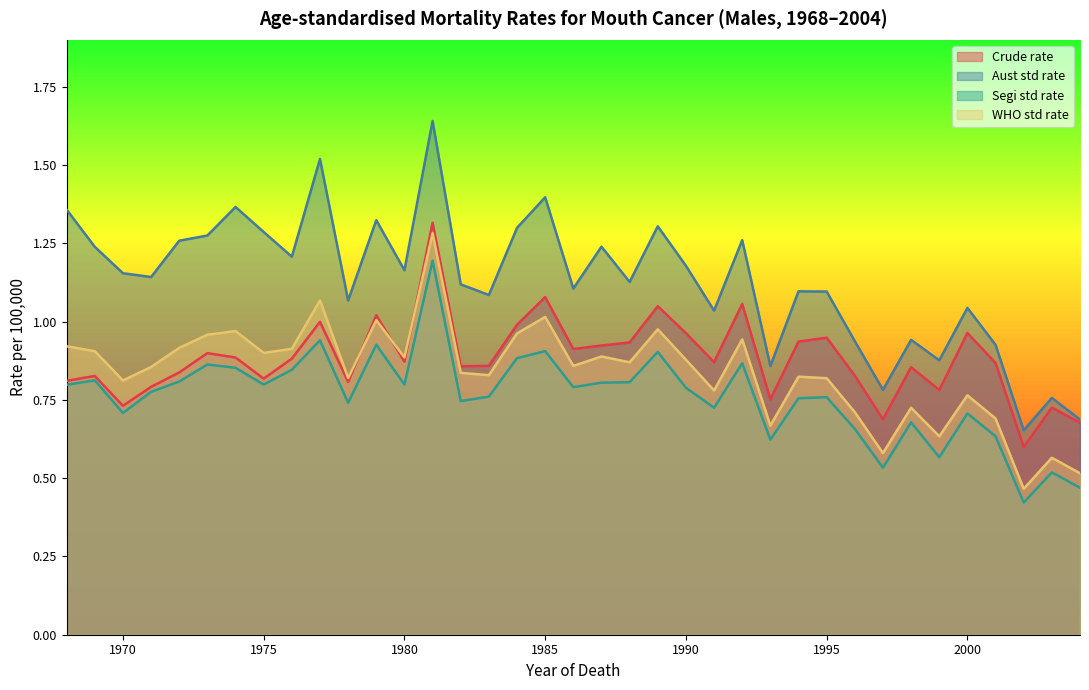

How many interior local peaks does the WHO std rate series have?

12